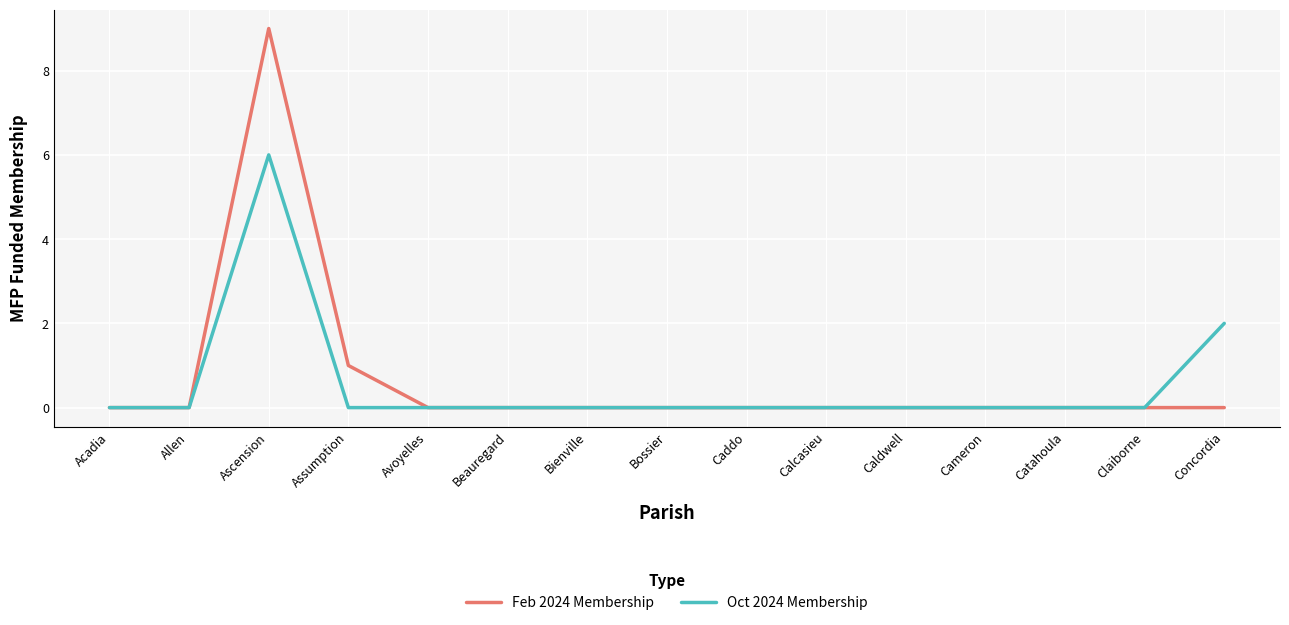

Is the value of Oct 2024 Membership at Concordia greater than the value of Feb 2024 Membership at Calcasieu?

Yes